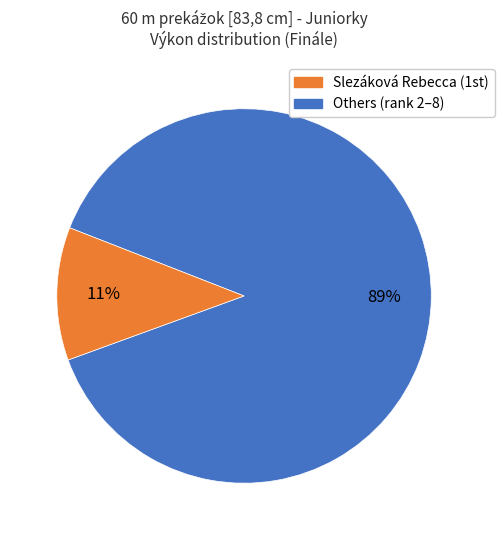

To the nearest percent, what is the average slice percentage?

50%